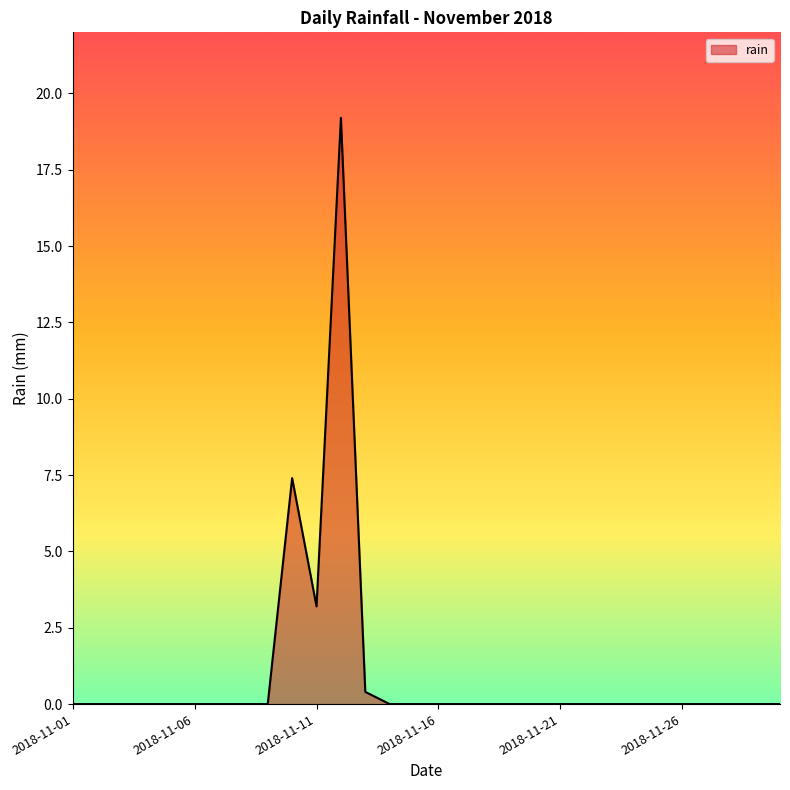

What is the maximum value shown in the chart?

19.2